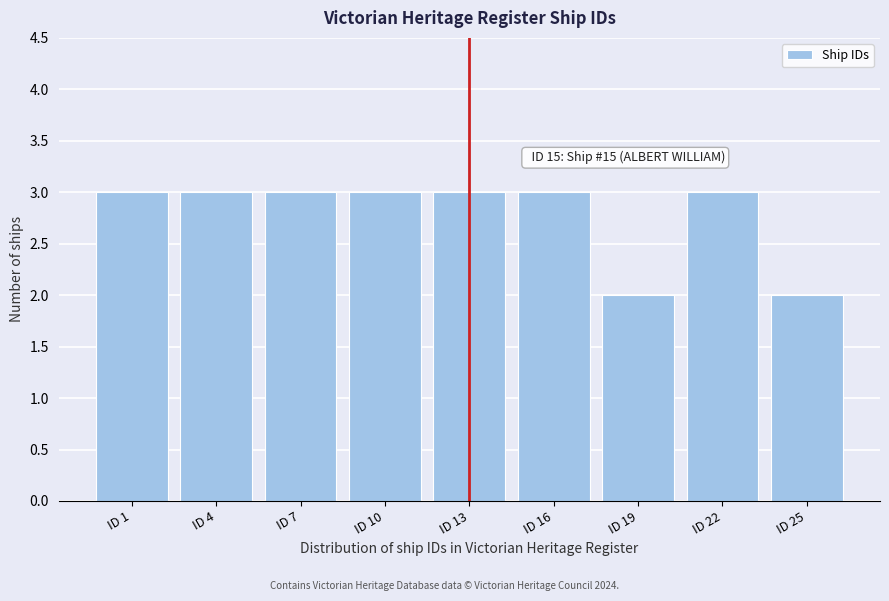

Reading right to left, what are all the values shown in this chart?

2	3	2	3	3	3	3	3	3